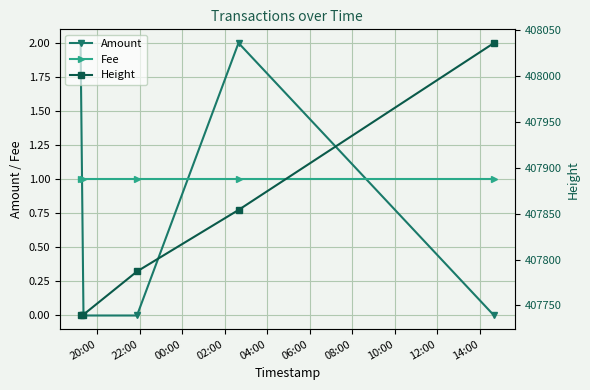

After their last crossing, which series has the higher values: Fee or Amount?

Fee